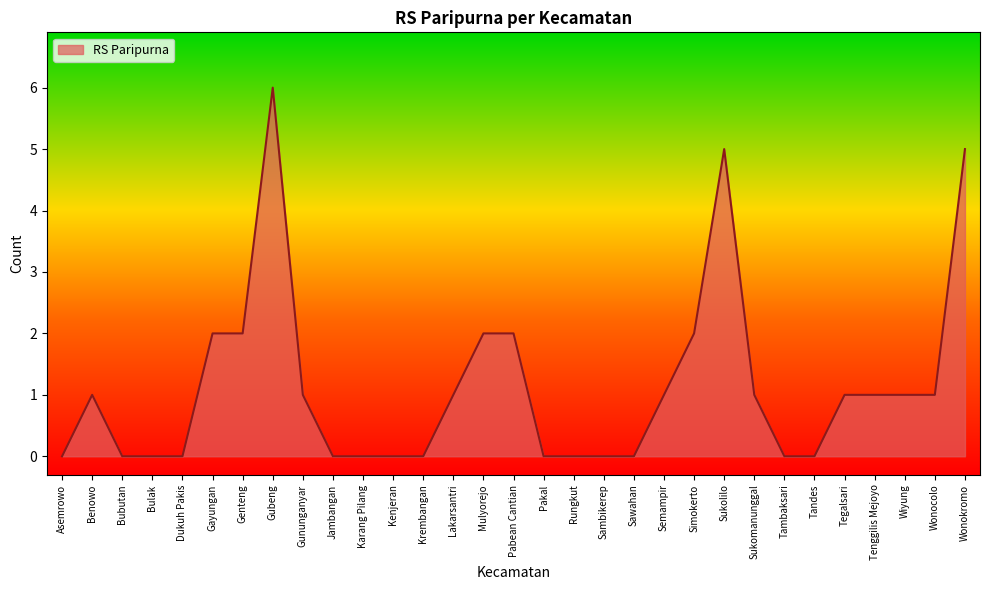

What is the difference between the maximum and minimum values?

6